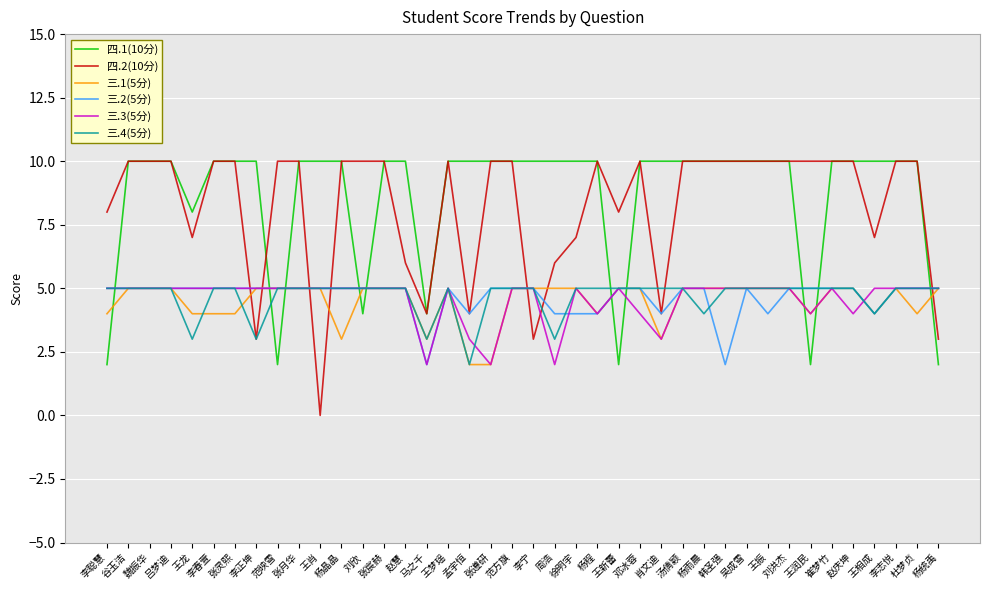

What position from the right is 王龙?

36